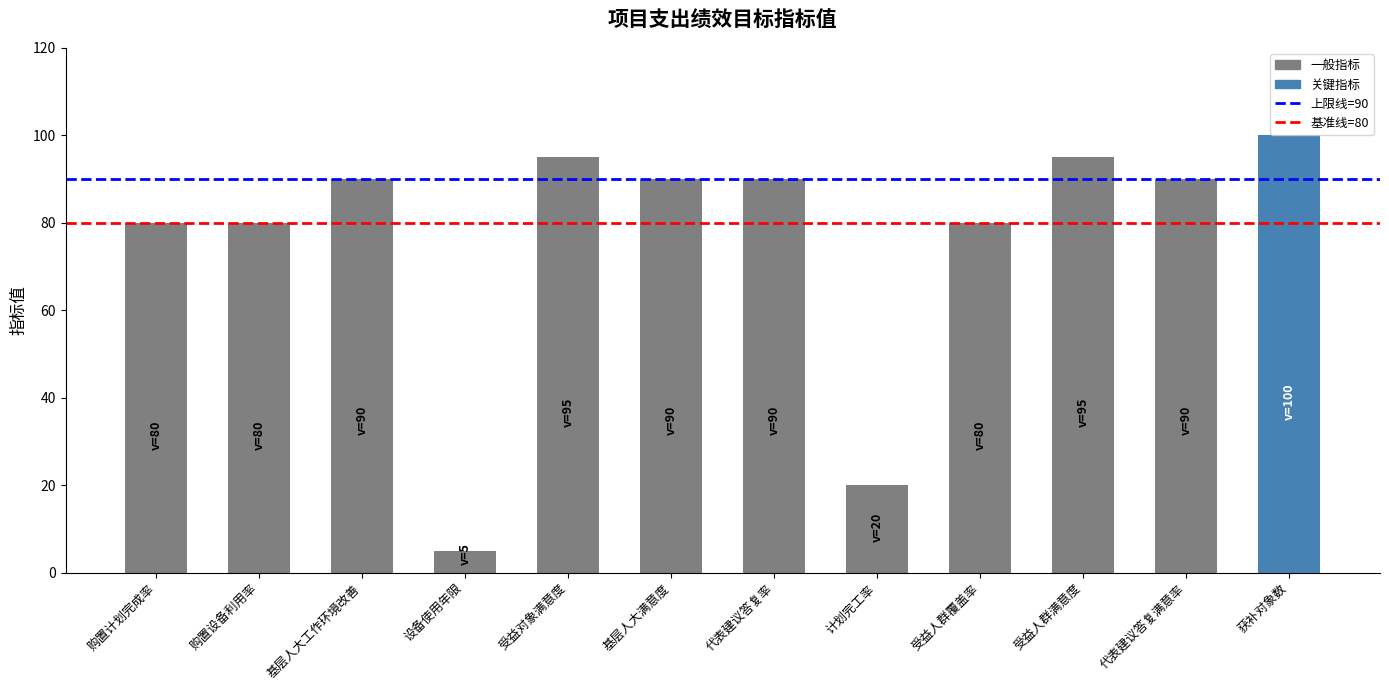

Between 基层人大工作环境改善 and 设备使用年限, which is larger?

基层人大工作环境改善